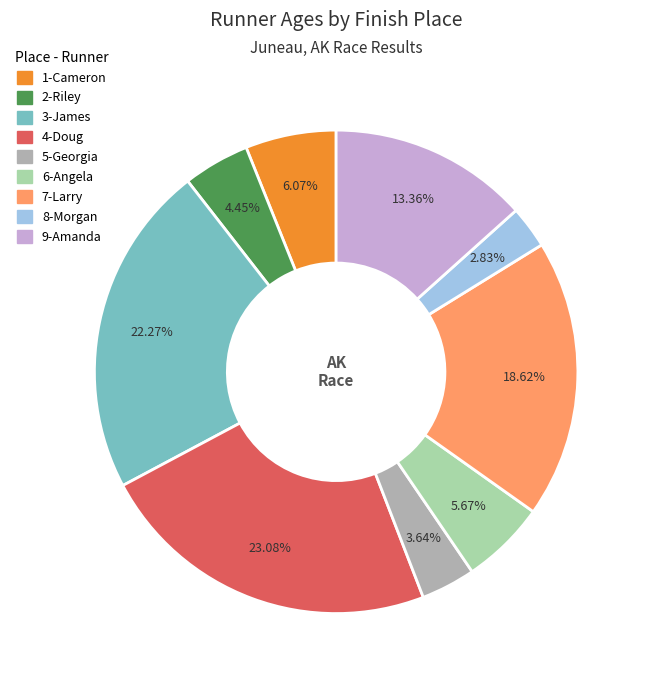

Is it true that 2-Riley is 4% of the pie?

True